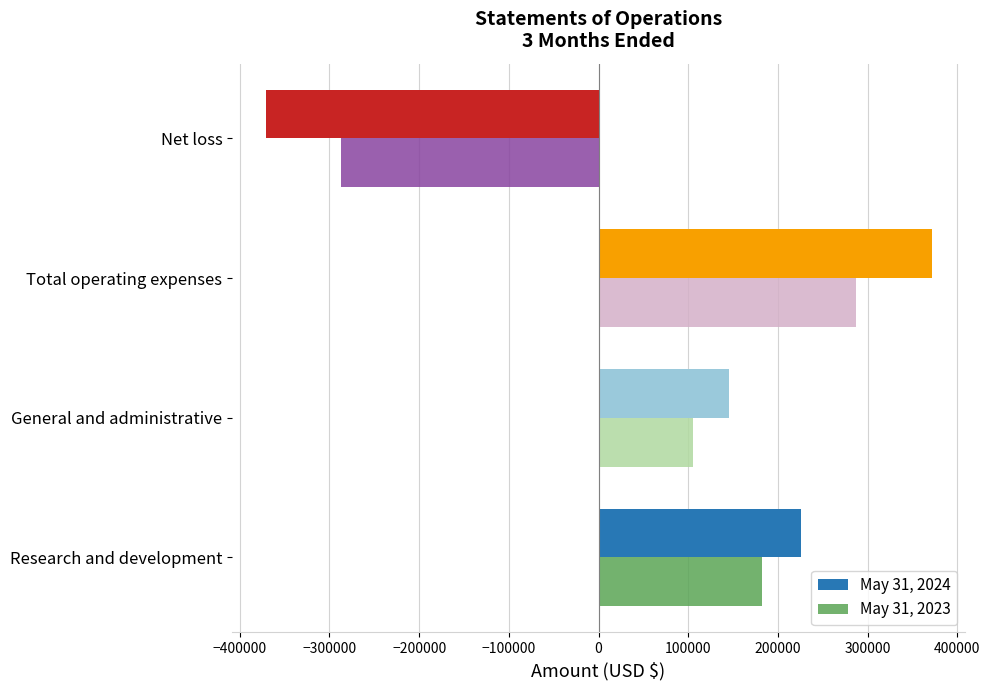

How many positive values does the May 31, 2024 series have?

3